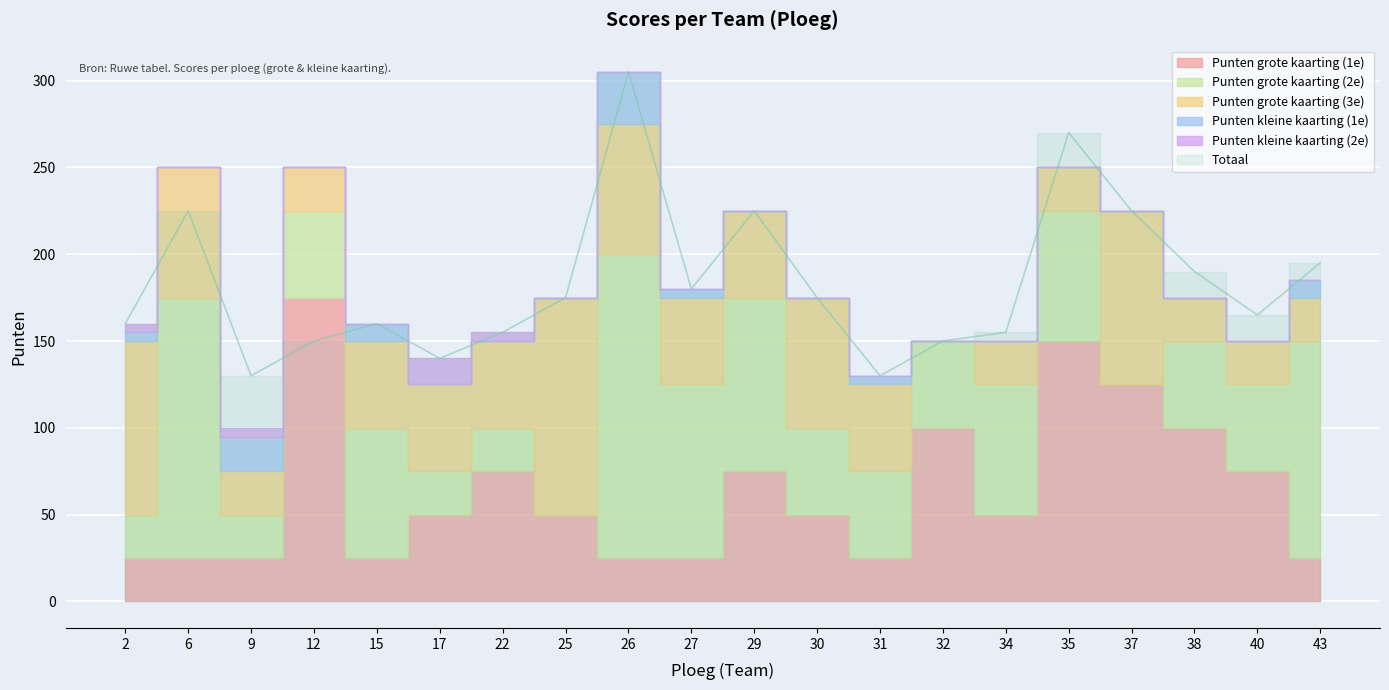

Which category has the highest value in the Punten grote kaarting (1e) series?

12